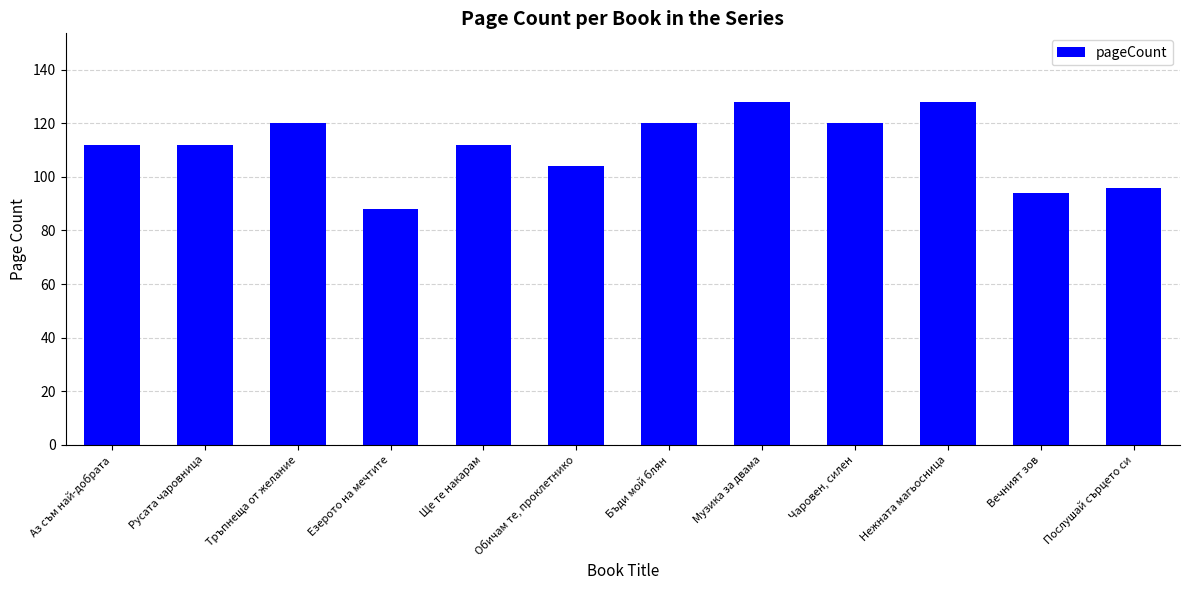

The value at Езерото на мечтите is 45. True or false?

False